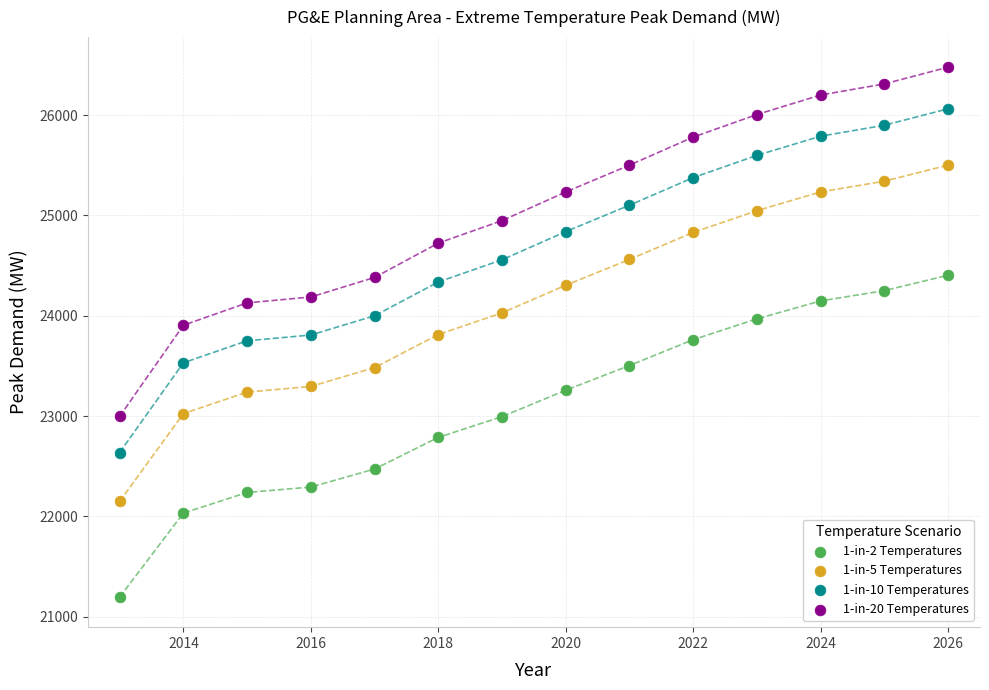

Which series contains the lowest Y value?

1-in-2 Temperatures